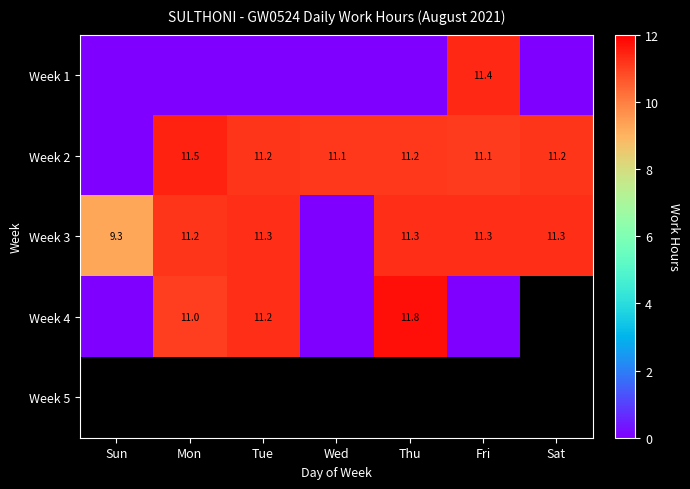

What is the difference between the Week 3 values at Thu and Sun?

2.0